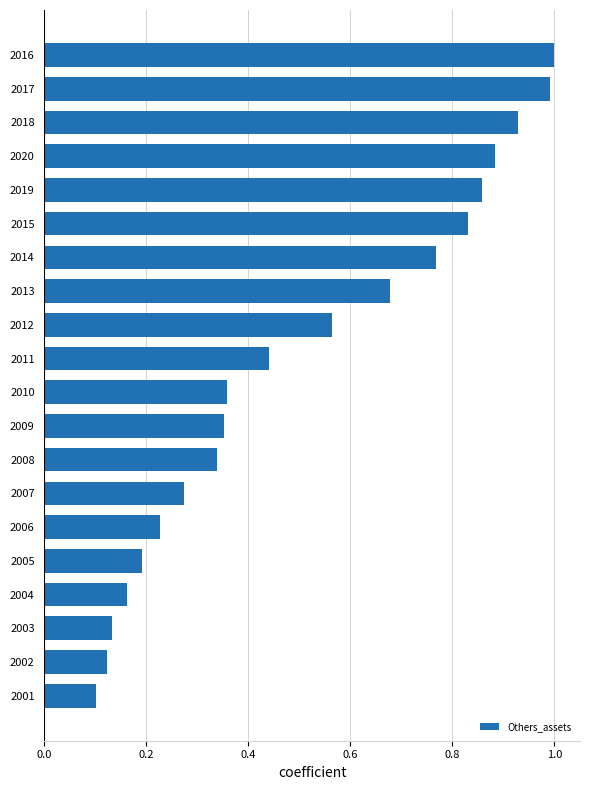

Does the chart contain any negative values?

No